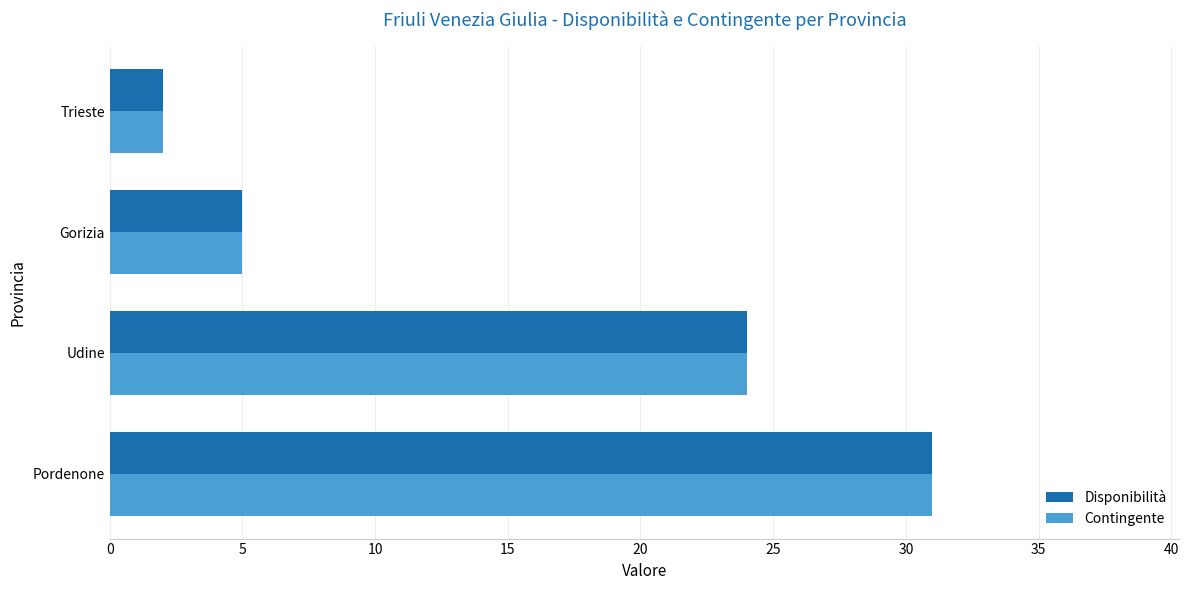

At which category does the chart reach its minimum across all series?

Trieste